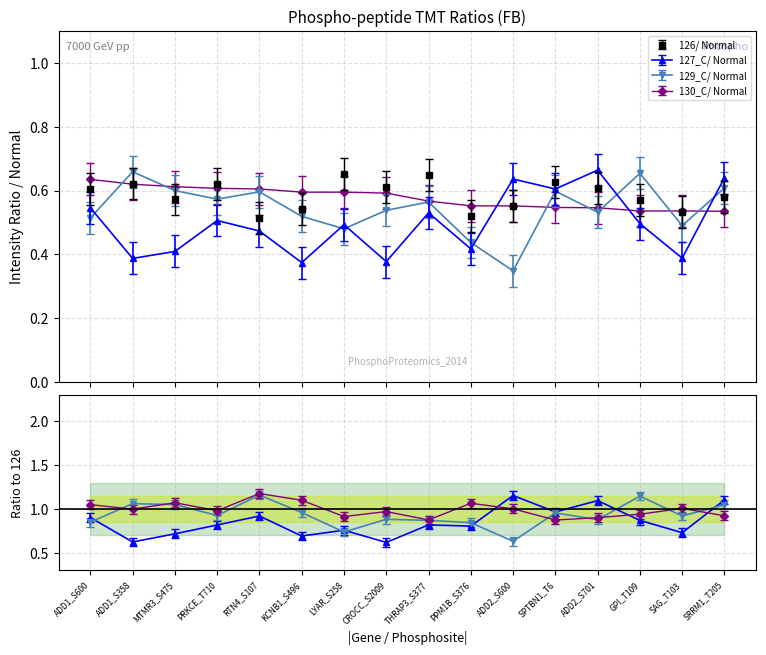

True or false: 127_C/ Normal has a value of 0.8 at ADD2_S600.

False